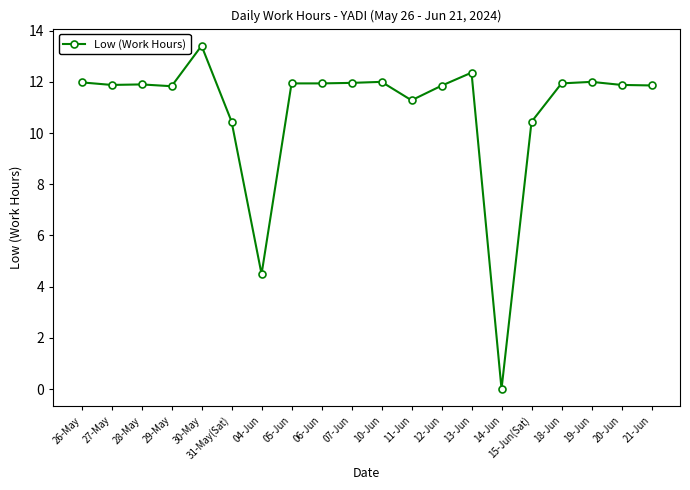

What is the change in value from 11-Jun to 13-Jun?

+1.1